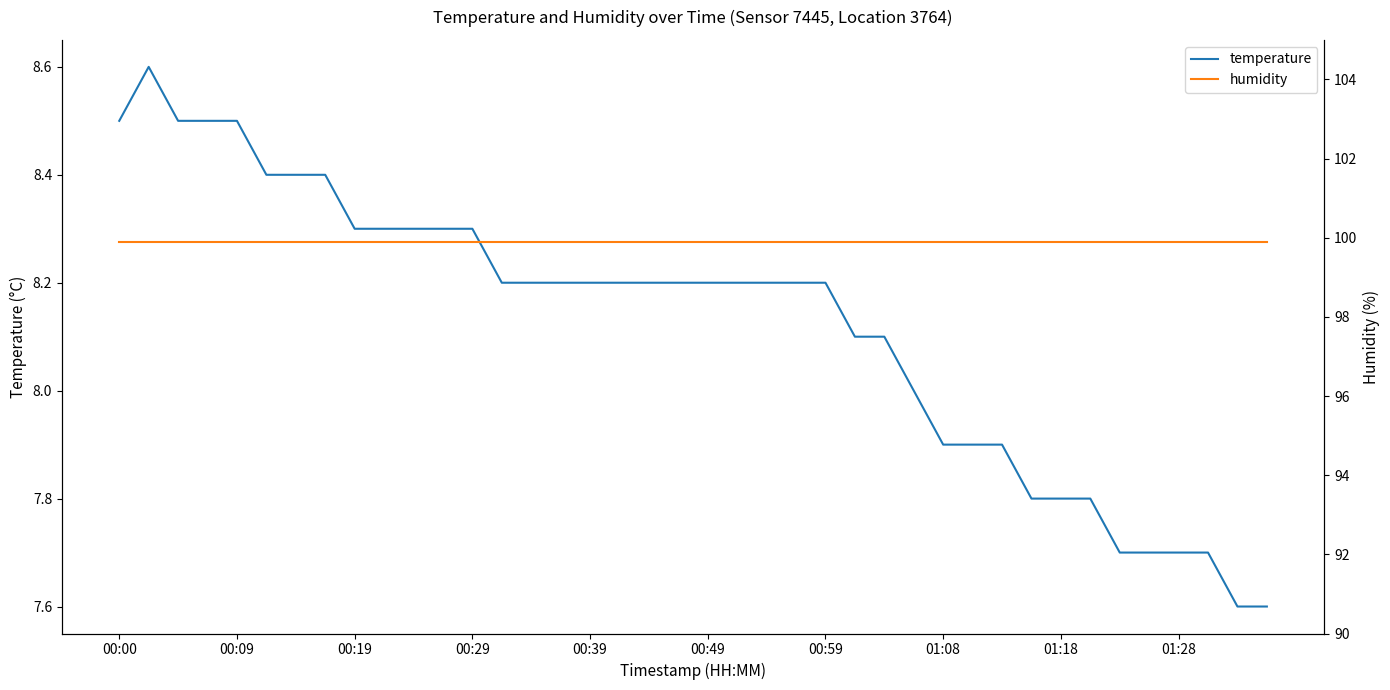

True or false: temperature and humidity cross at least once.

False